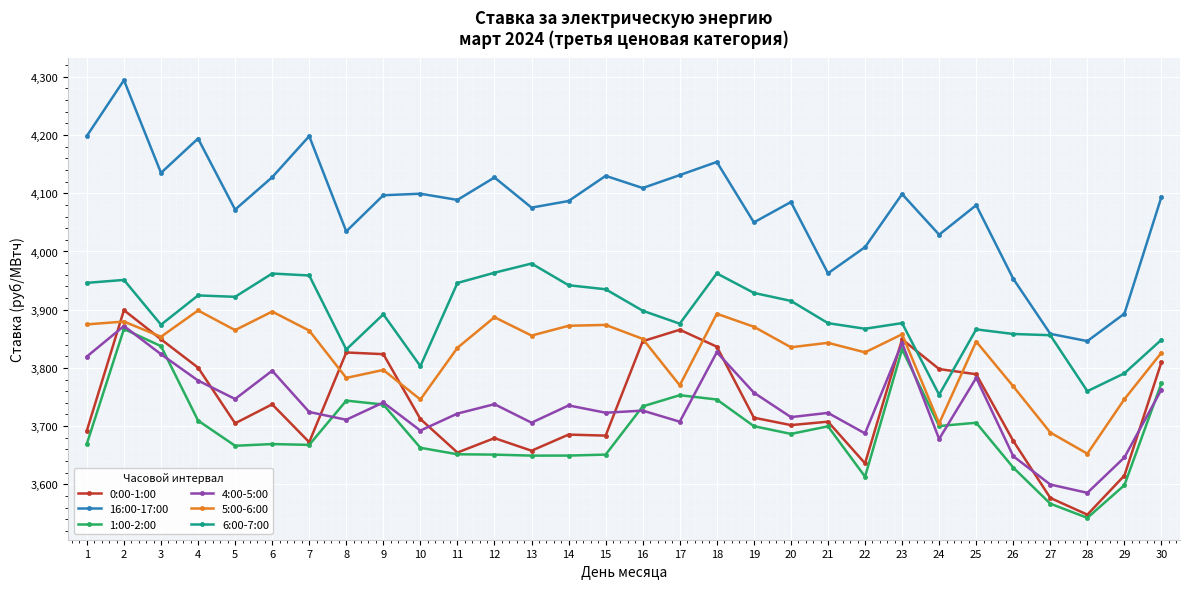

Is the value of 4:00-5:00 at 5 greater than the value of 16:00-17:00 at 9?

No